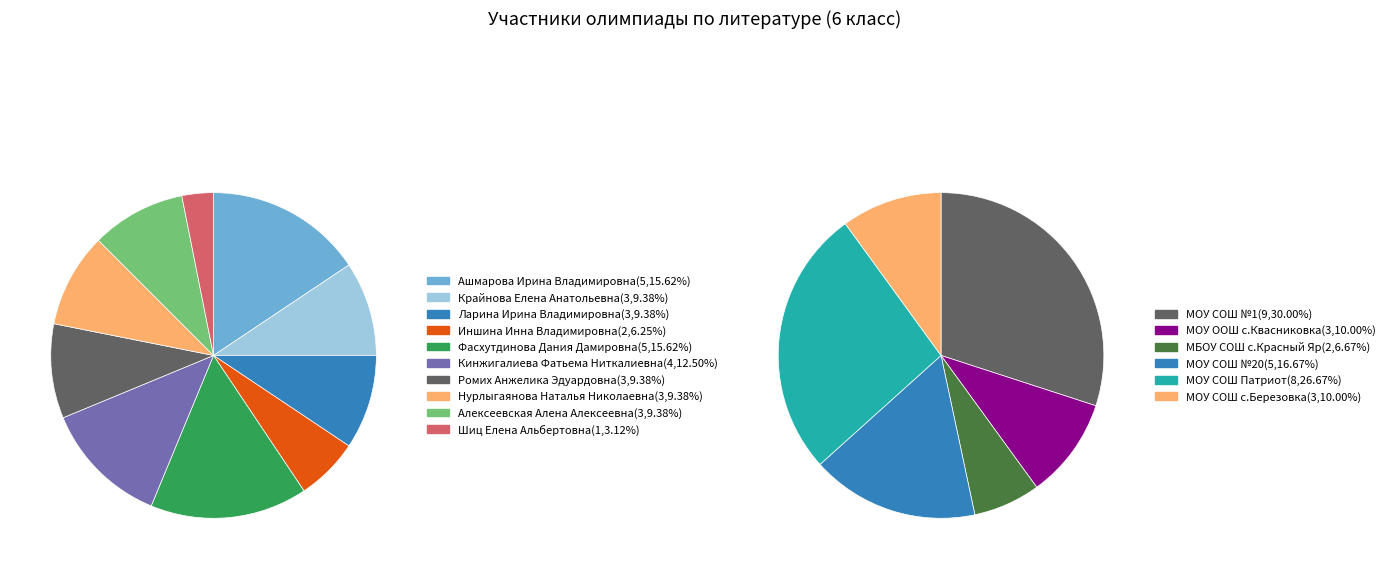

Rank the categories by value from highest to lowest.

Ашмарова Ирина Владимировна, Фасхутдинова Дания Дамировна, Кинжигалиева Фатьема Ниткалиевна, Крайнова Елена Анатольевна, Ларина Ирина Владимировна, Ромих Анжелика Эдуардовна, Нурлыгаянова Наталья Николаевна, Алексеевская Алена Алексеевна, Иншина Инна Владимировна, Шиц Елена Альбертовна